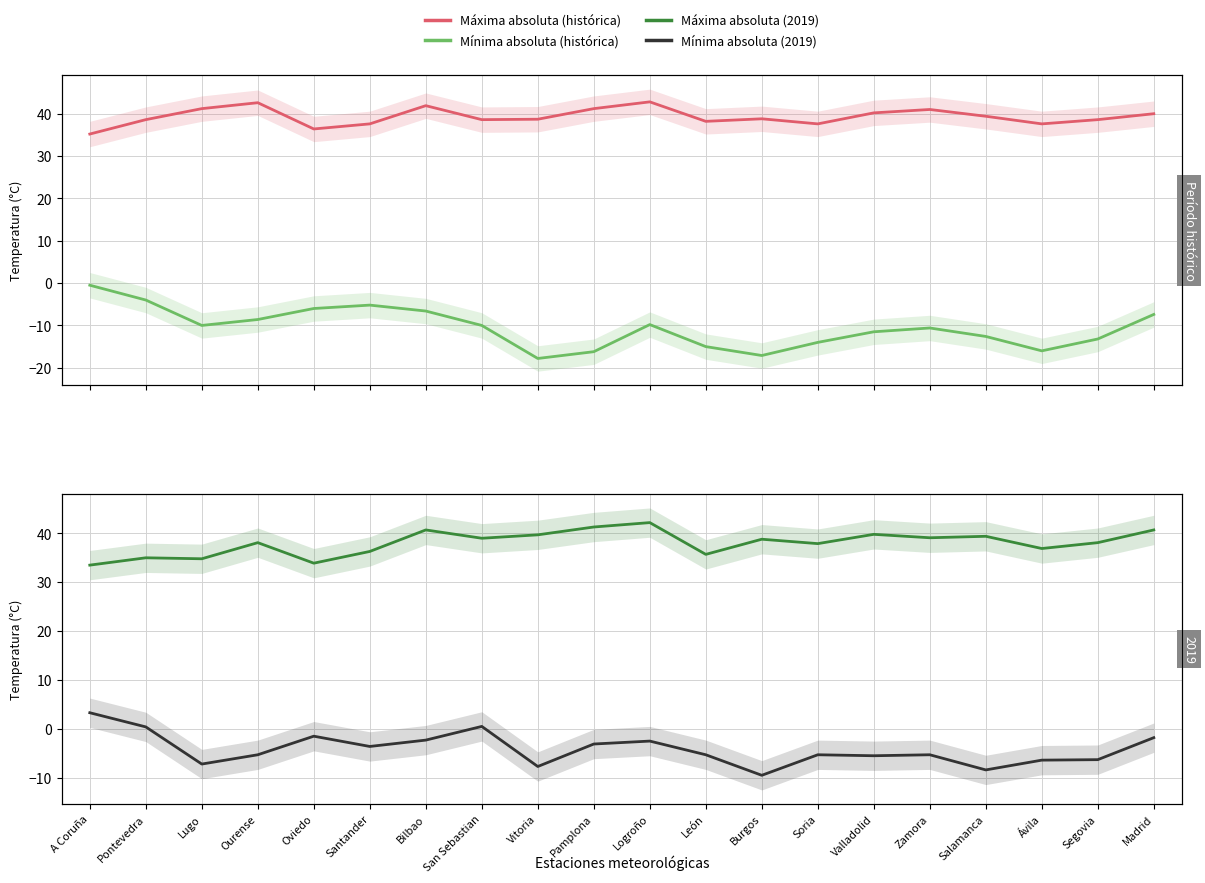

What is the difference between the Mínima absoluta (2019) values at Pamplona and Segovia?

3.2